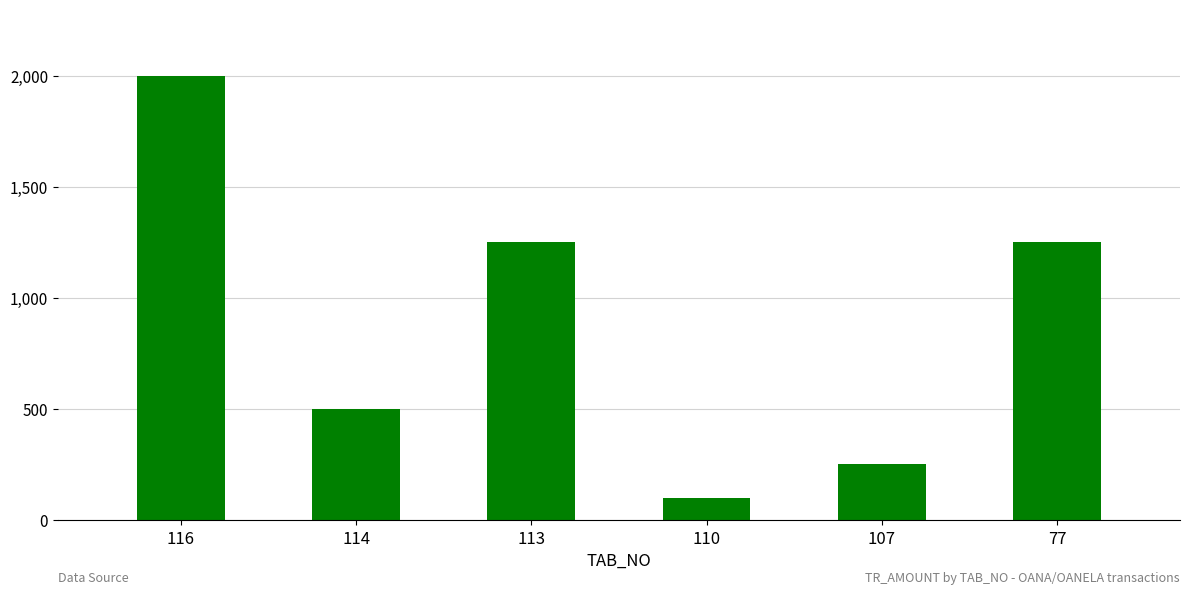

At which category does the chart reach its peak across all series?

116